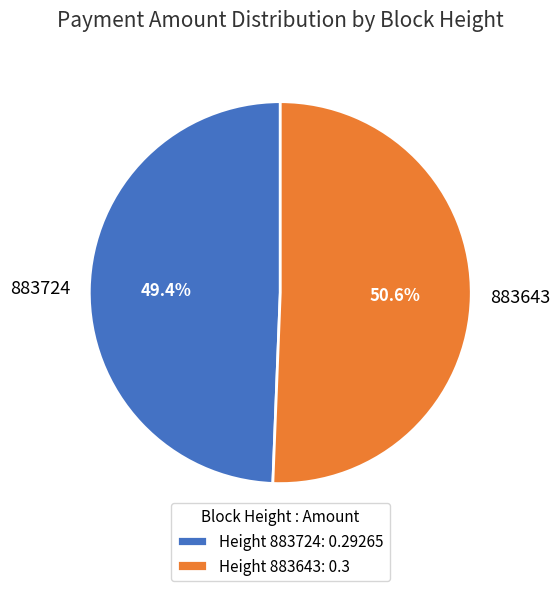

To the nearest percent, what is the difference between the largest and smallest slice percentages?

1%